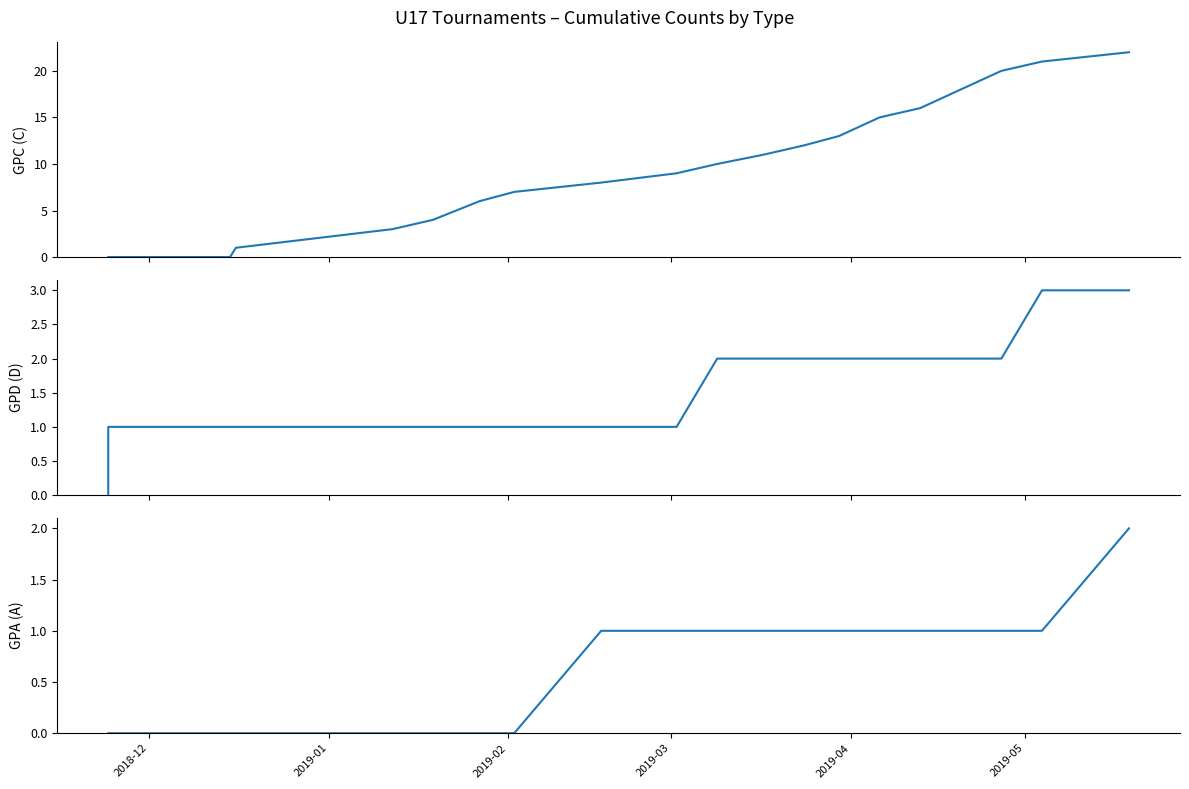

Which series has the largest total across all categories?

GPC Tournaments (C)